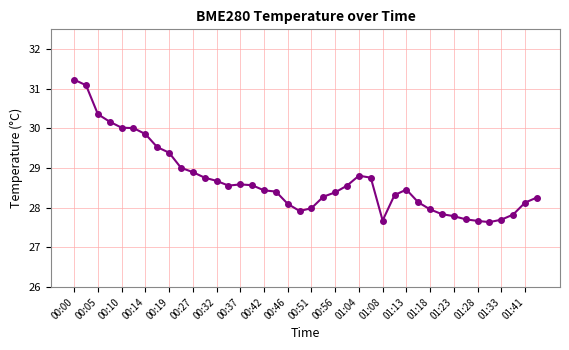

How many distinct data groups are displayed?

1